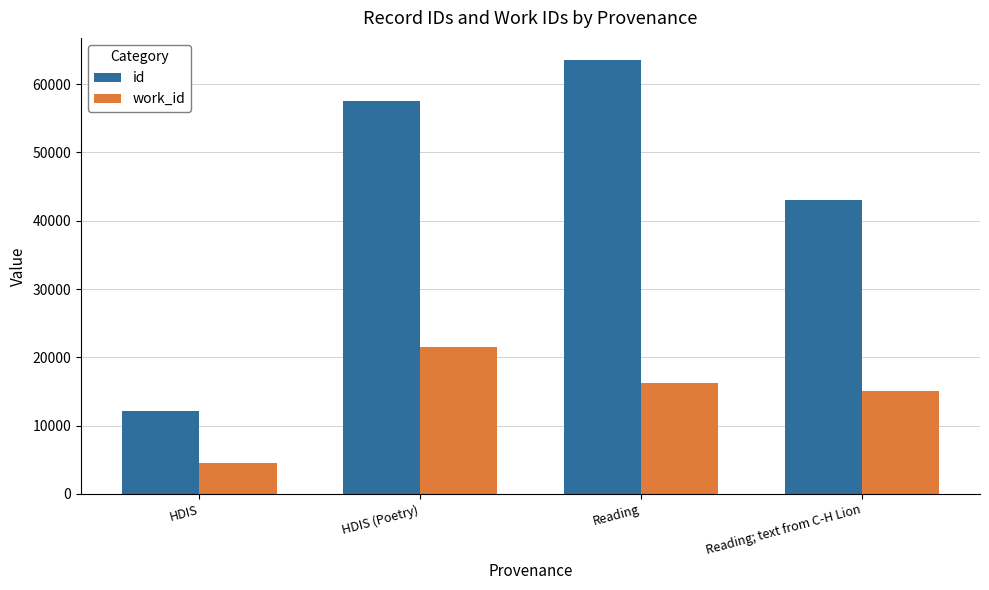

What is the sum of the id values at Reading and HDIS (Poetry)?

121169